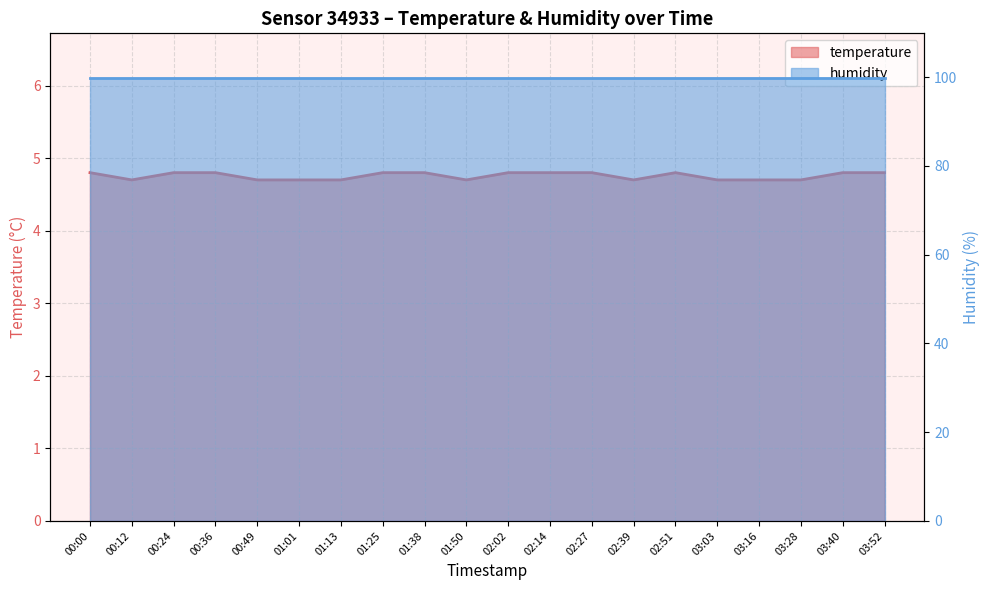

Where is the data nearest to the value 4?

00:12